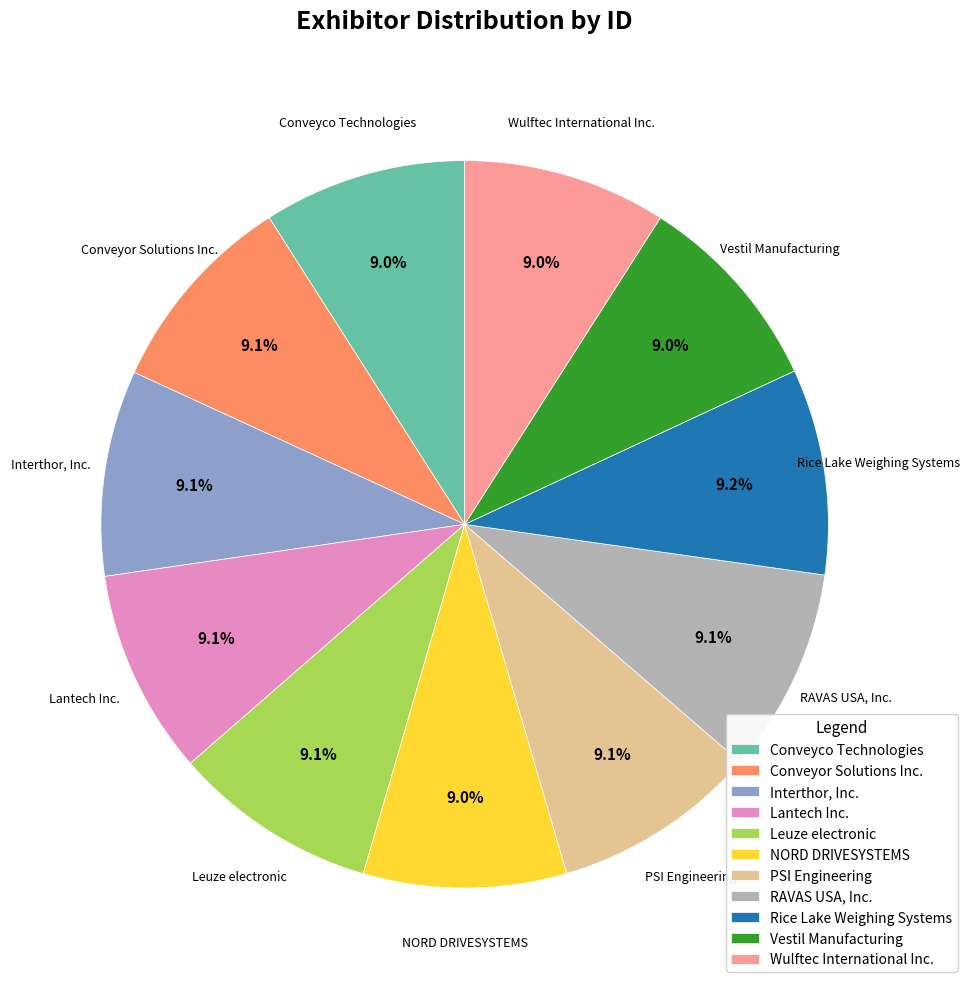

To the nearest percent, what is the combined percentage of PSI Engineering and RAVAS USA, Inc.?

18%